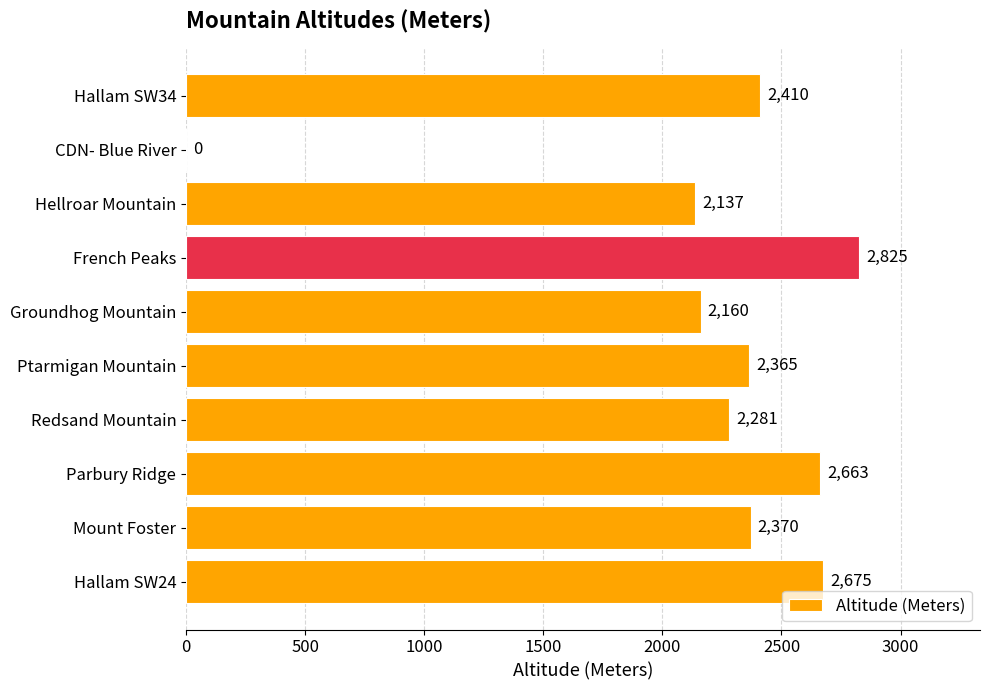

Where is the data nearest to the value 1412?

Hellroar Mountain